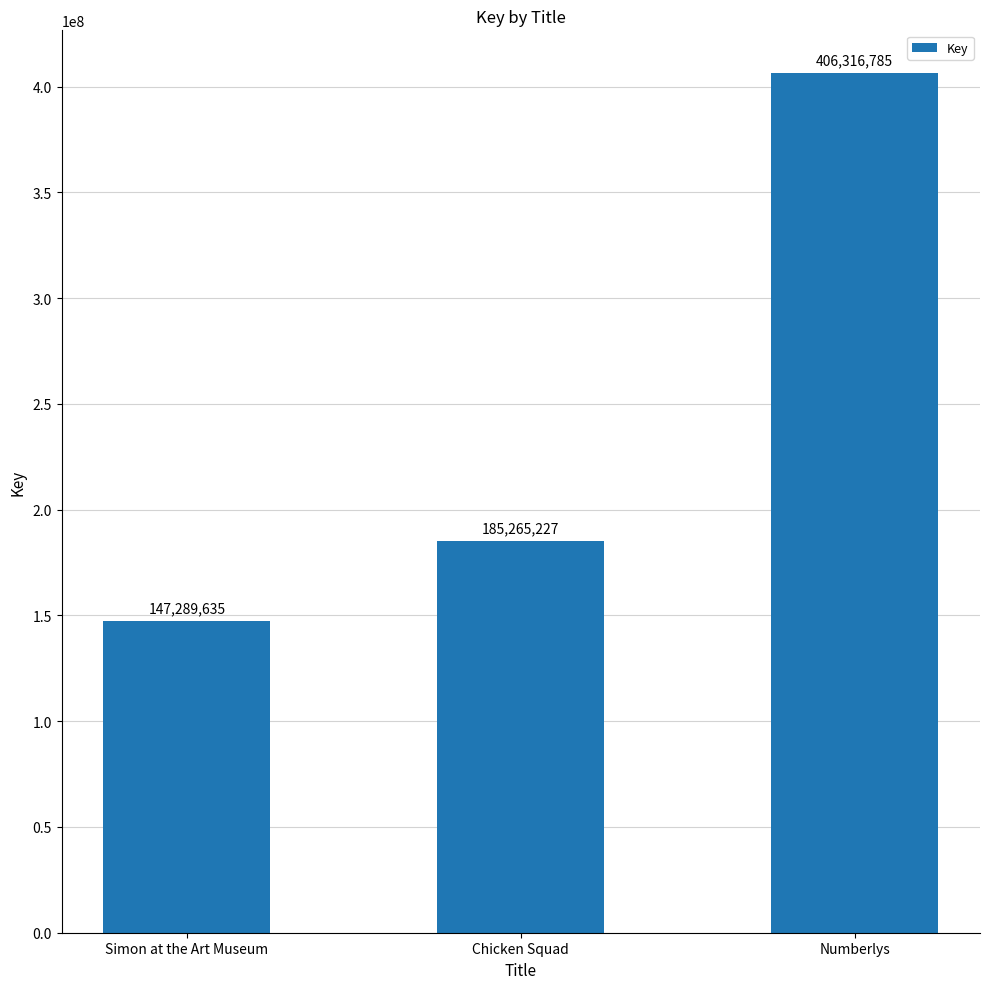

How many values are between 147289635 and 406316785?

3